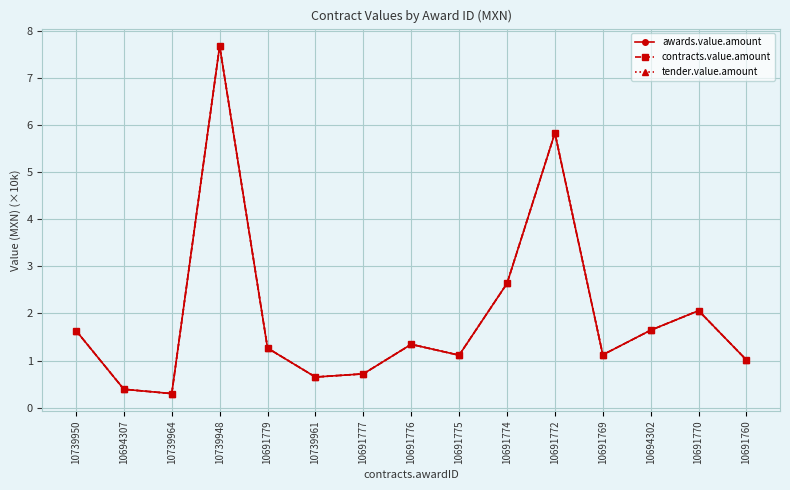

Which series has the widest spread of values?

awards.value.amount